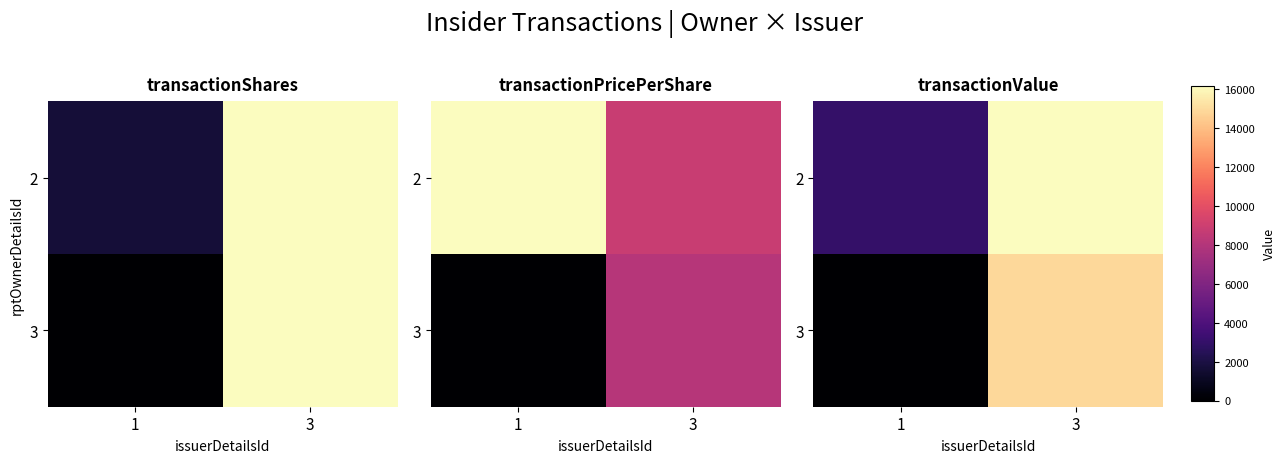

What is the maximum value shown in the chart?

16204